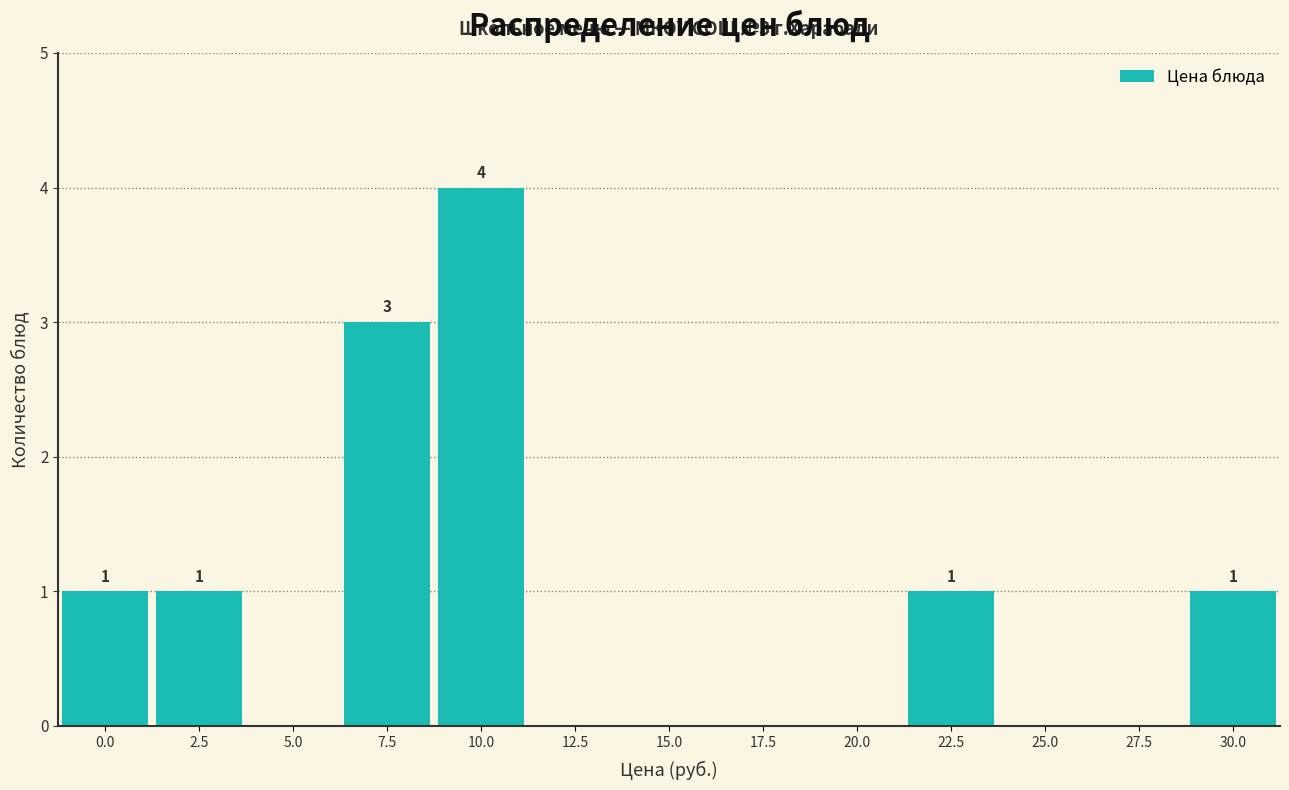

Reading left to right, what are all the values shown in this chart?

0.0=1	2.5=1	5.0=0	7.5=3	10.0=4	12.5=0	15.0=0	17.5=0	20.0=0	22.5=1	25.0=0	27.5=0	30.0=1